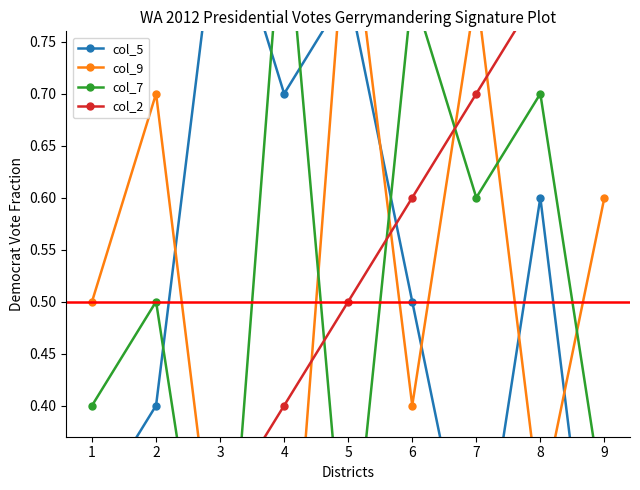

Between 3 and 5, which series saw the biggest shift?

col_9